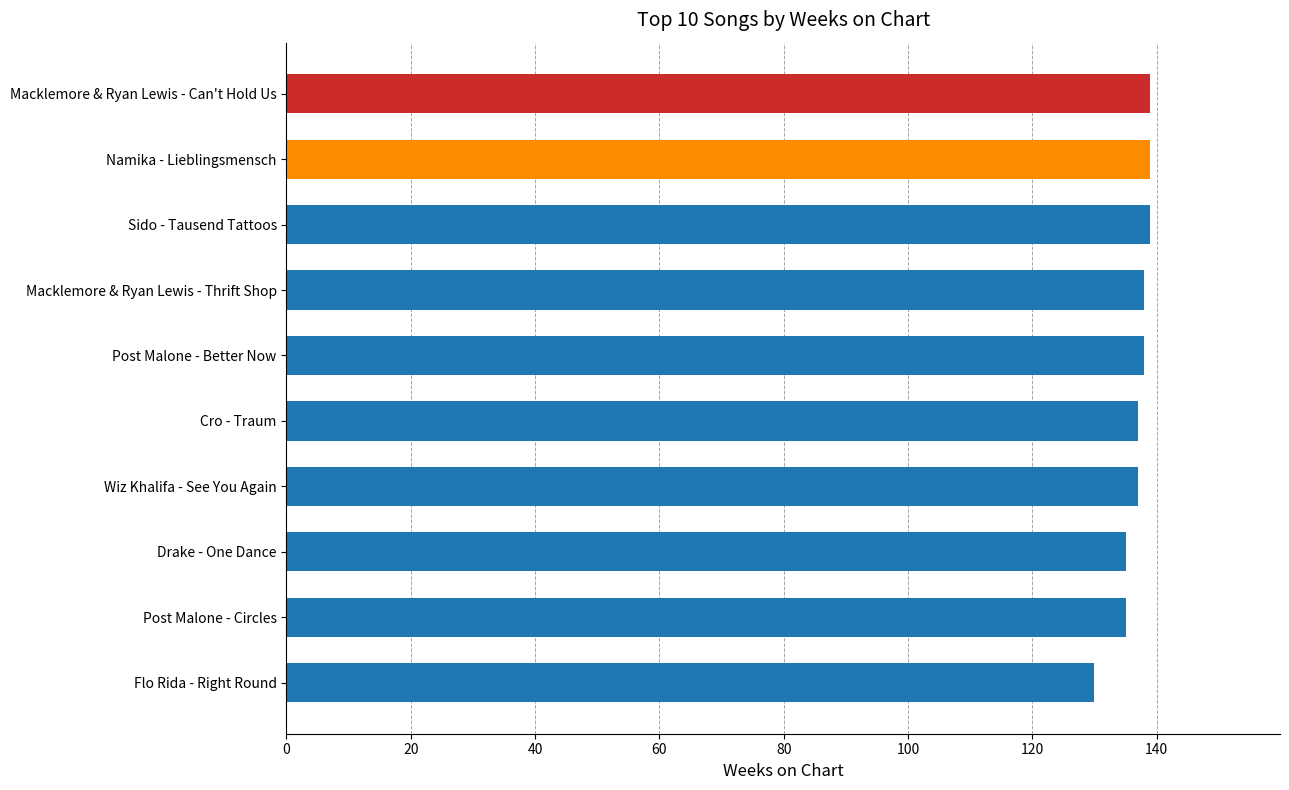

Is it true that the value at Flo Rida - Right Round is 223?

False